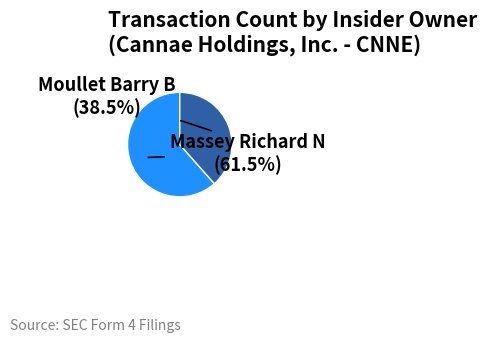

Combined, what portion of the pie is Massey Richard N and Moullet Barry B?

100.0%